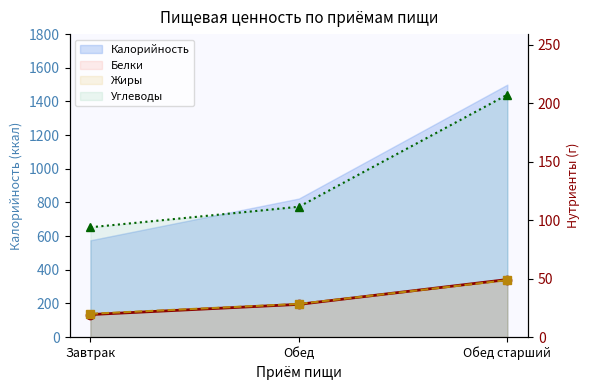

What is the total value across all series at Завтрак?

133.0